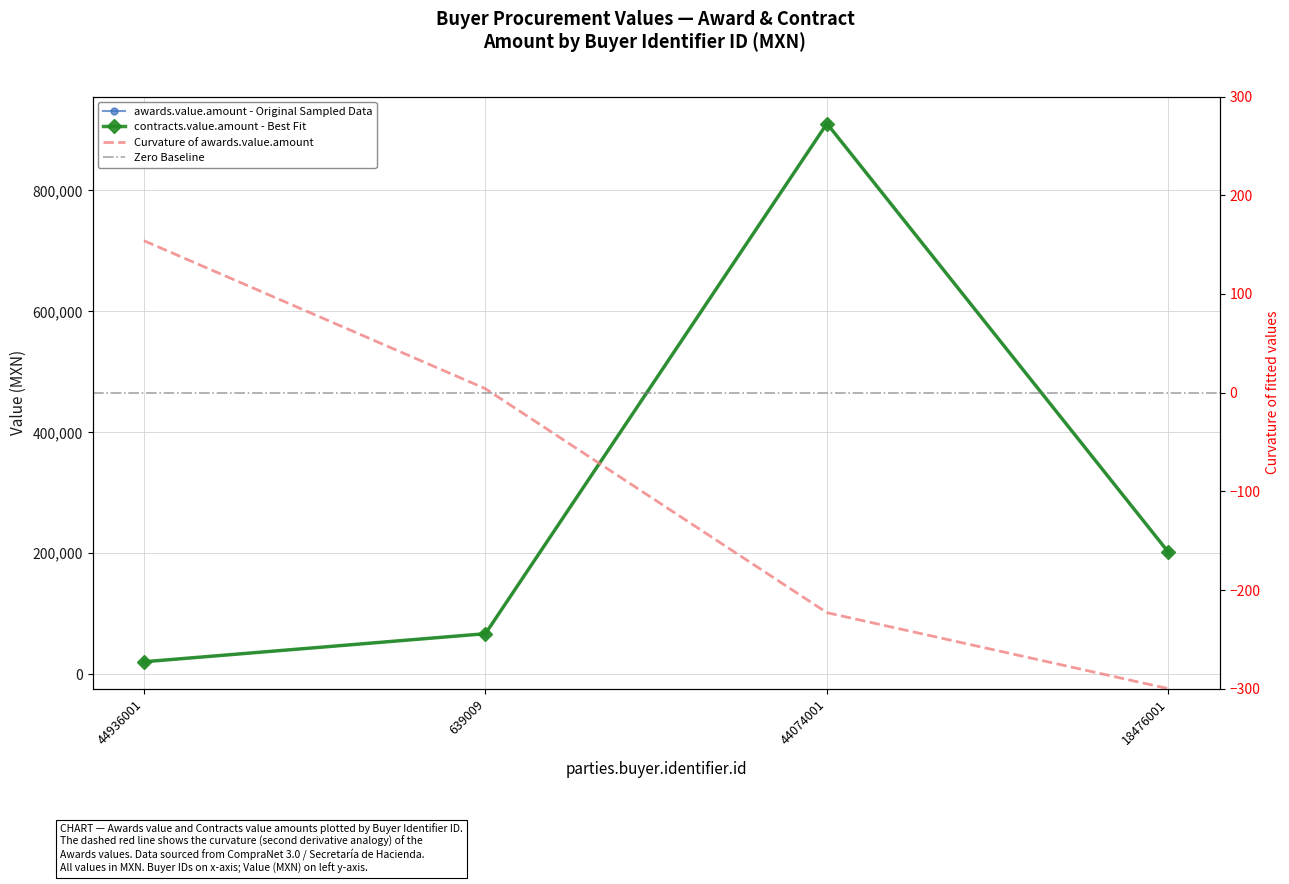

True or false: contracts.value.amount and awards.value.amount cross at least once.

False